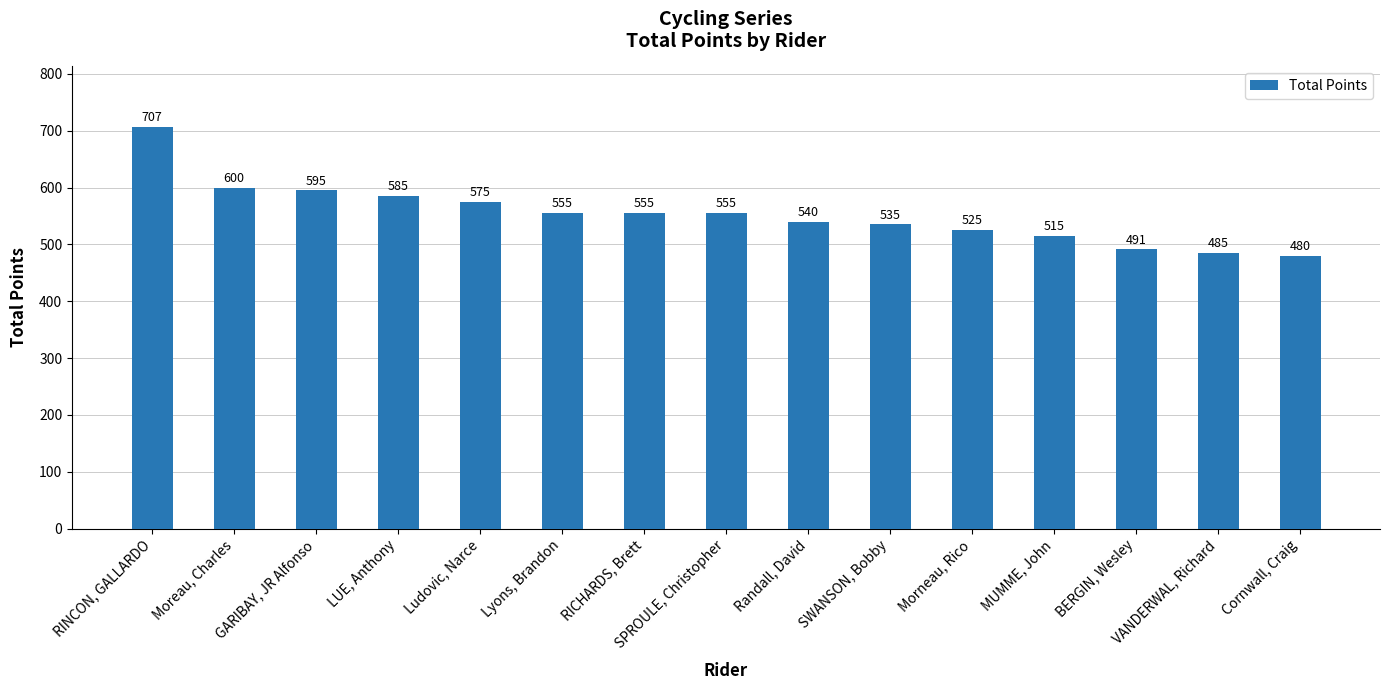

What position from the left is VANDERWAL, Richard?

14